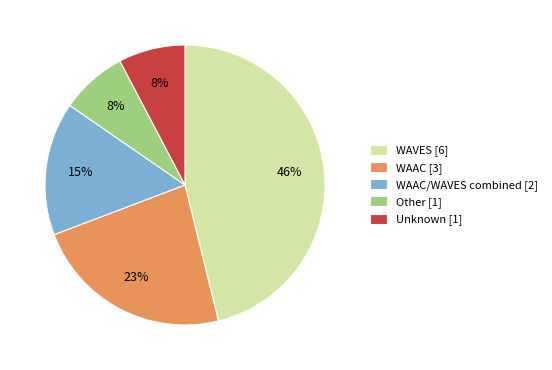

Count the number of slices in the pie.

5